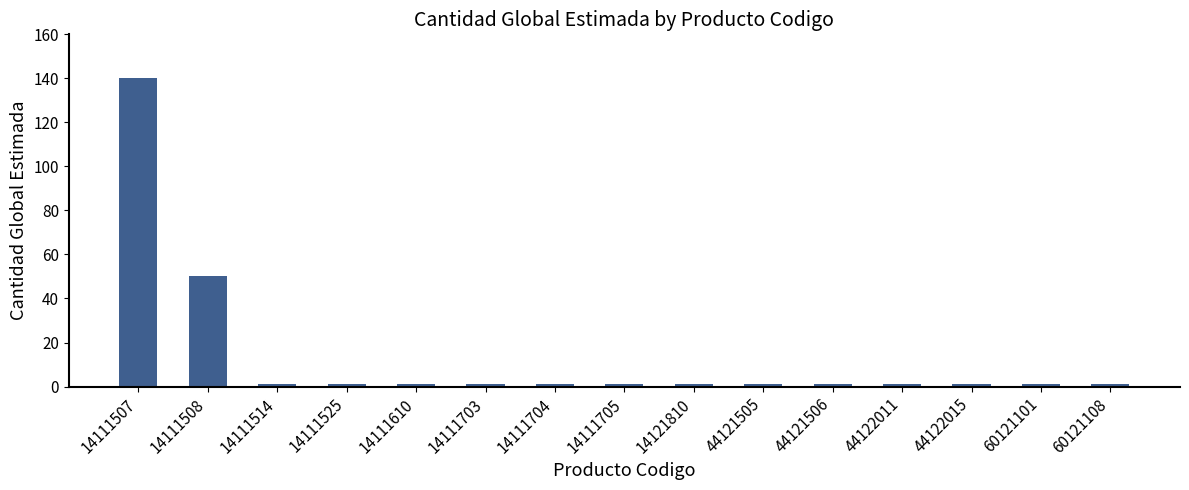

The chart shows a value of 1 at 14111525. True or false?

True